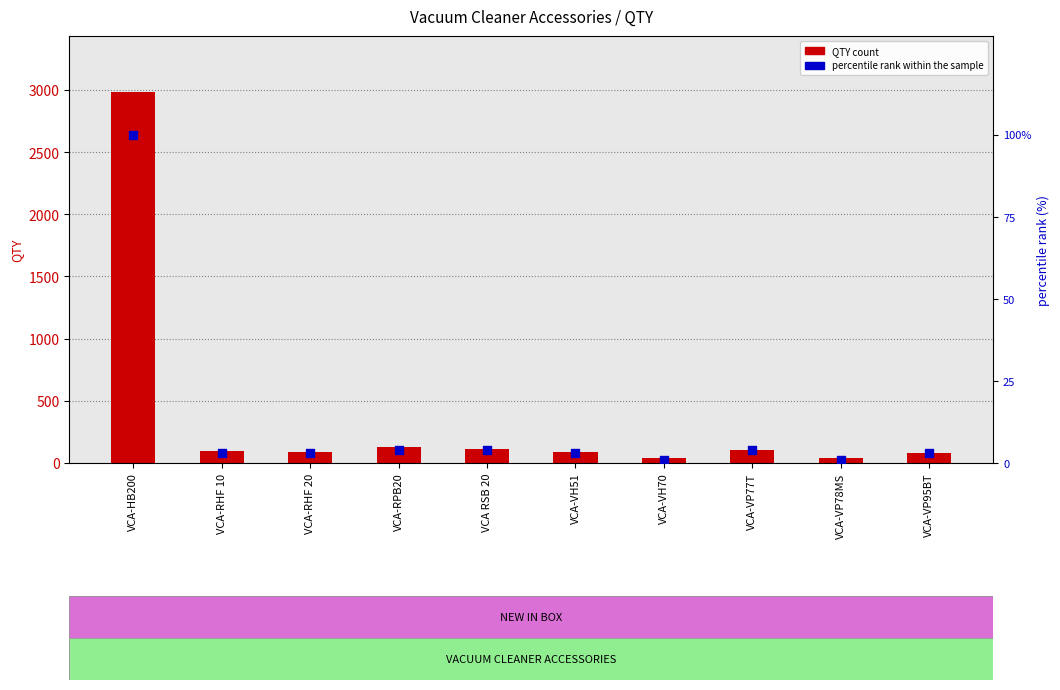

What are all the series names shown in the legend?

QTY, percentile rank within the sample